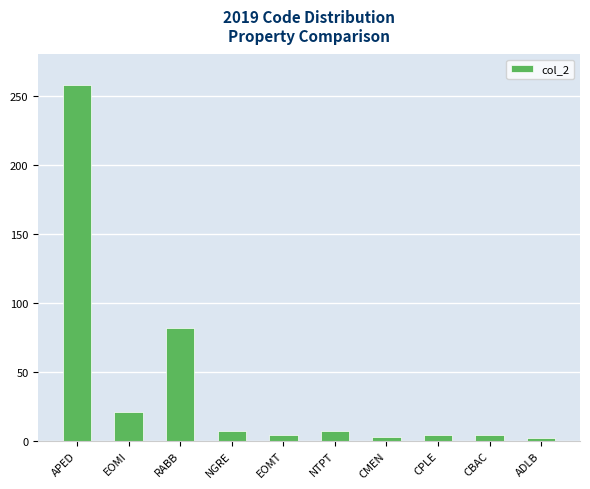

At which category does the chart reach its peak across all series?

APED